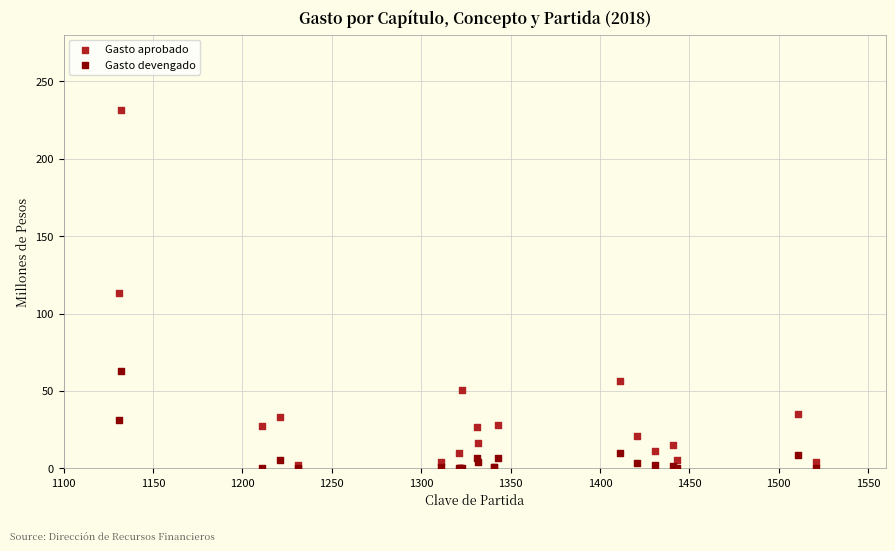

What are all the series names shown in the legend?

Gasto aprobado, Gasto devengado